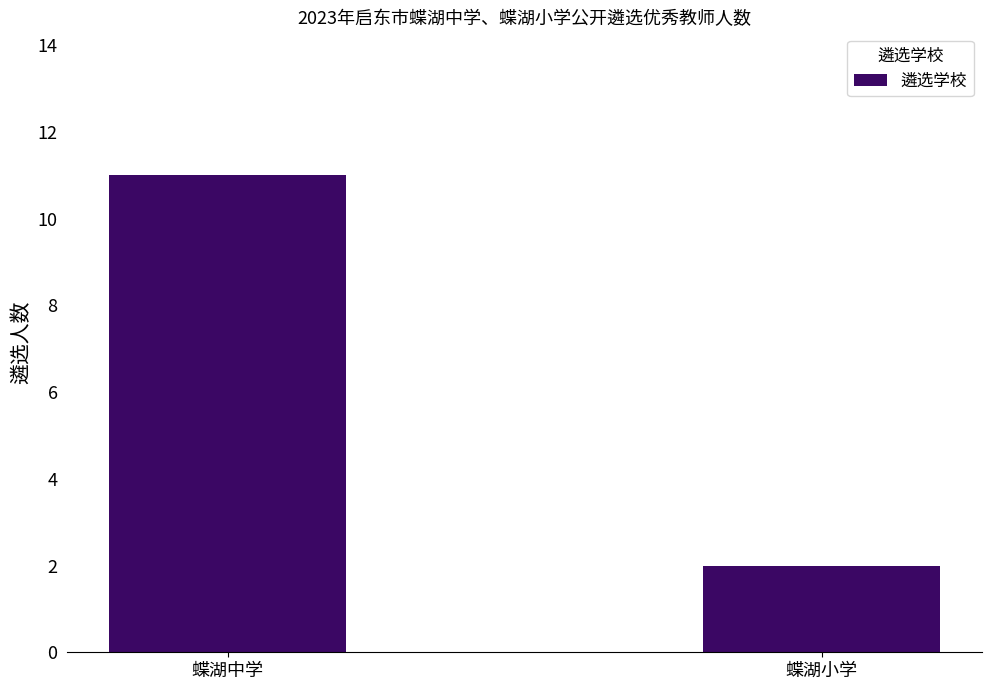

At which label is the value closest to 6?

蝶湖小学